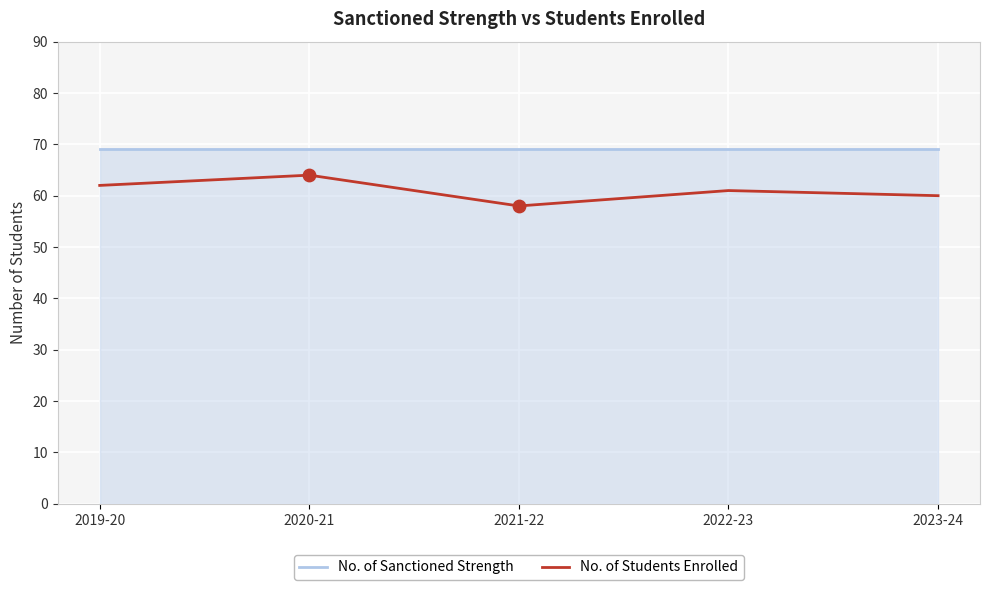

Is the value of No. of Students Enrolled at 2021-22 greater than the value of No. of Sanctioned Strength at 2021-22?

No